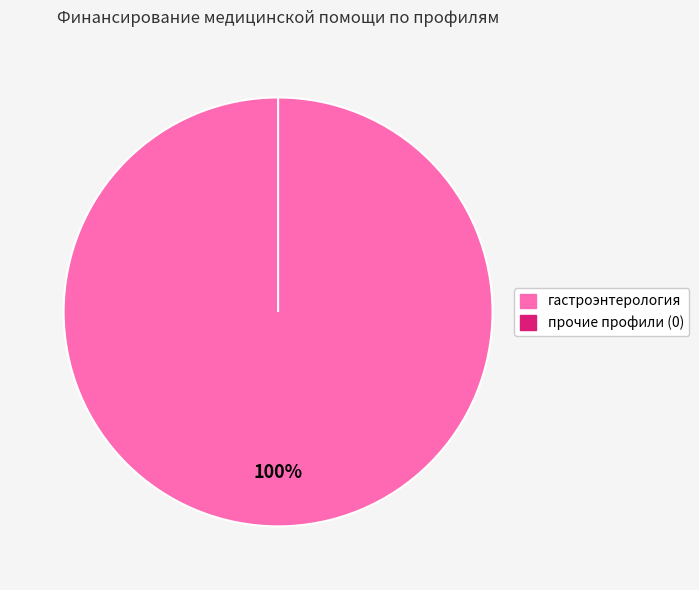

Does гастроэнтерология represent more than half of the total?

Yes